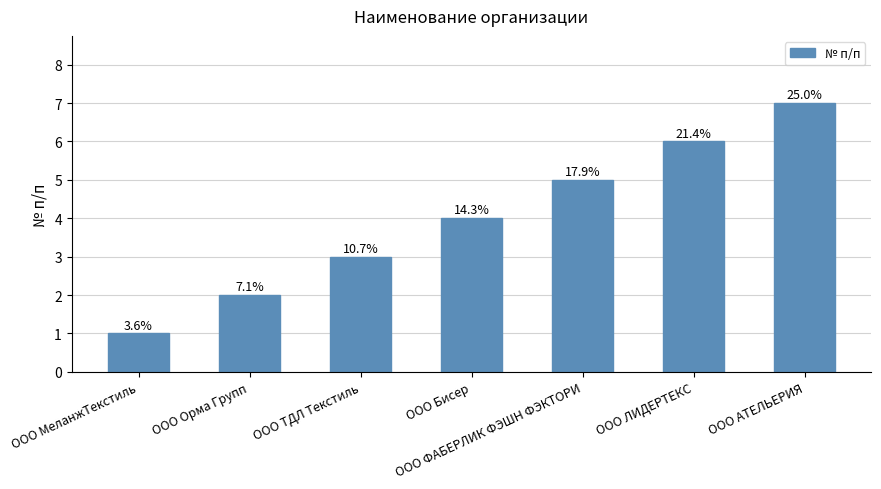

Approximately how many times larger is the value at ООО ЛИДЕРТЕКС compared to ООО ФАБЕРЛИК ФЭШН ФЭКТОРИ?

1.2